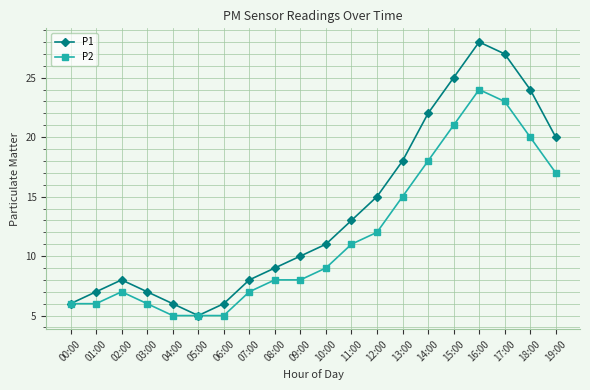

Which series has the widest spread of values?

P1